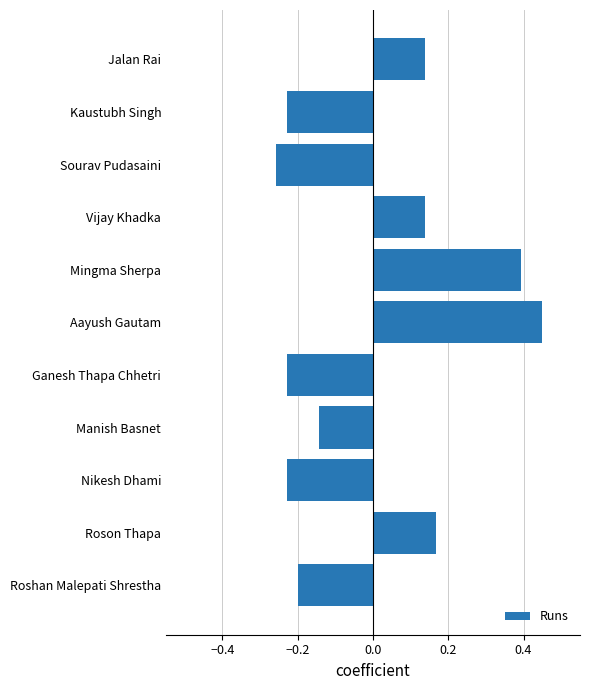

The value at Roshan Malepati Shrestha is -0.1. True or false?

False